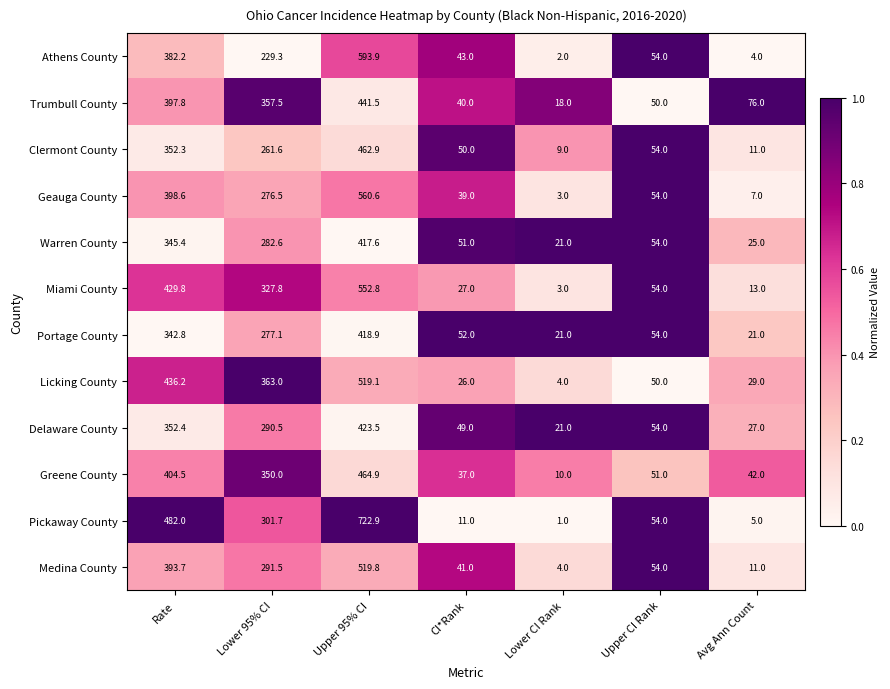

Which series has the largest total across all categories?

Pickaway County